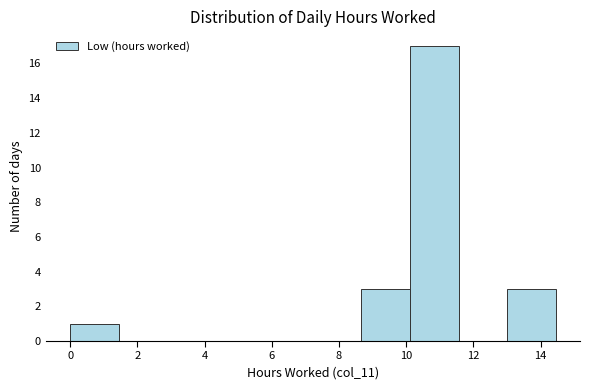

How tall is the bar that spans 13.0 to 14.4 on the x-axis? Neither the bar edges nor the heights are printed on the chart, so give them approximately, as read against the axes.

3